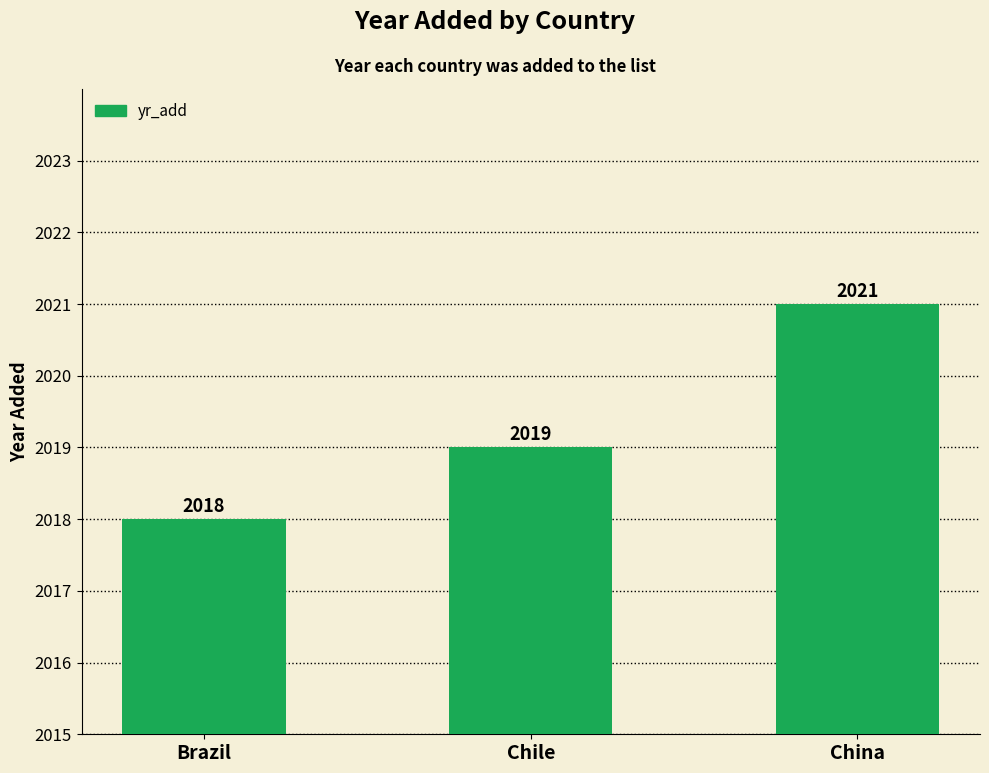

How many values are between 2018 and 2021?

3